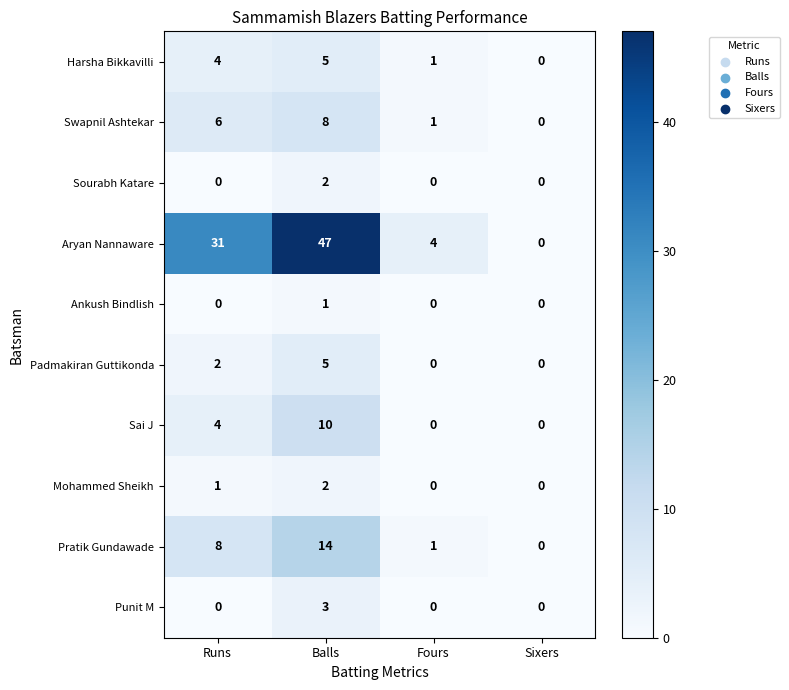

Which series has the largest range (max minus min)?

Aryan Nannaware